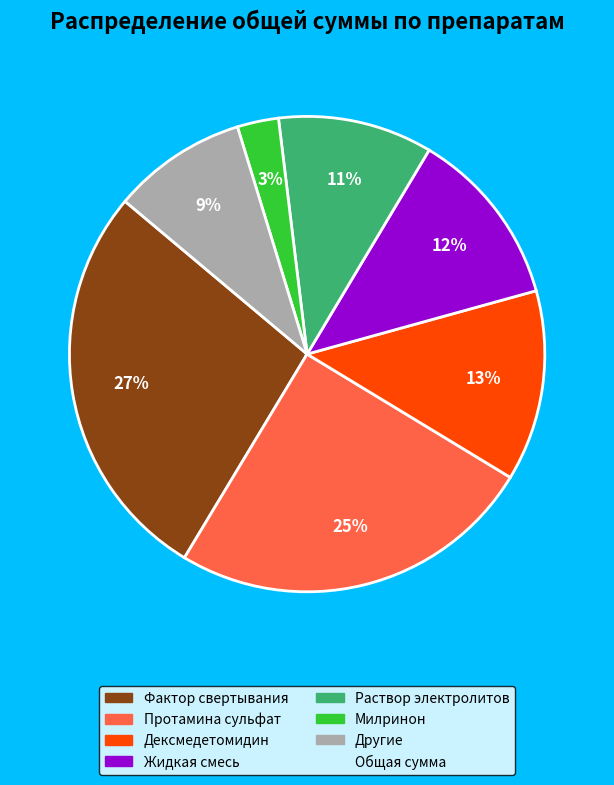

To the nearest percent, what is the average slice percentage?

14%